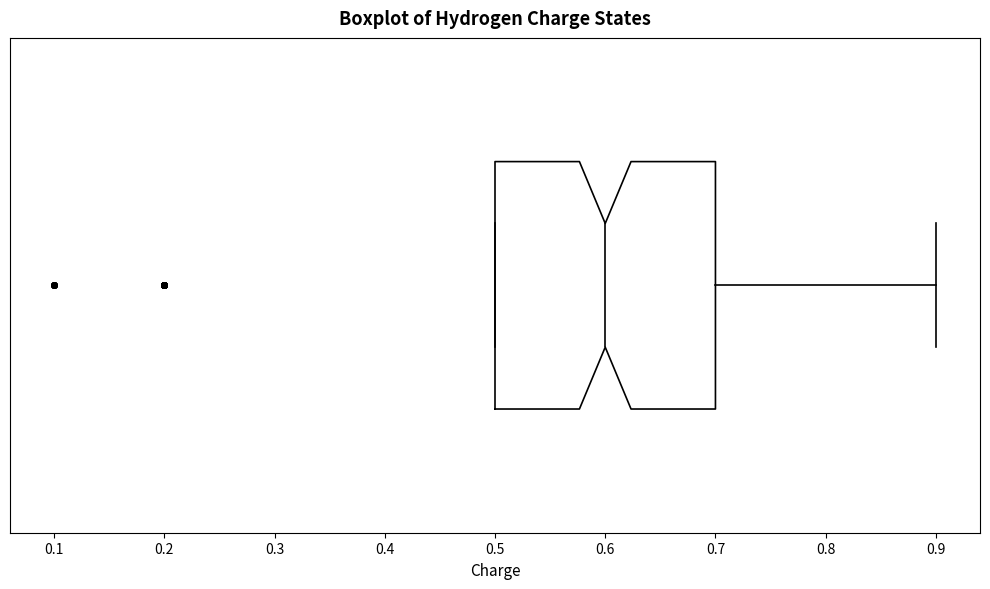

Read this box plot against the x-axis: the position of the median line, the range covered by the box, and the ends of both whiskers. The values are not printed on the chart, so give them approximately, as read against the axis.

median 0.6, box 0.5 to 0.7, whiskers 0.5 to 0.9